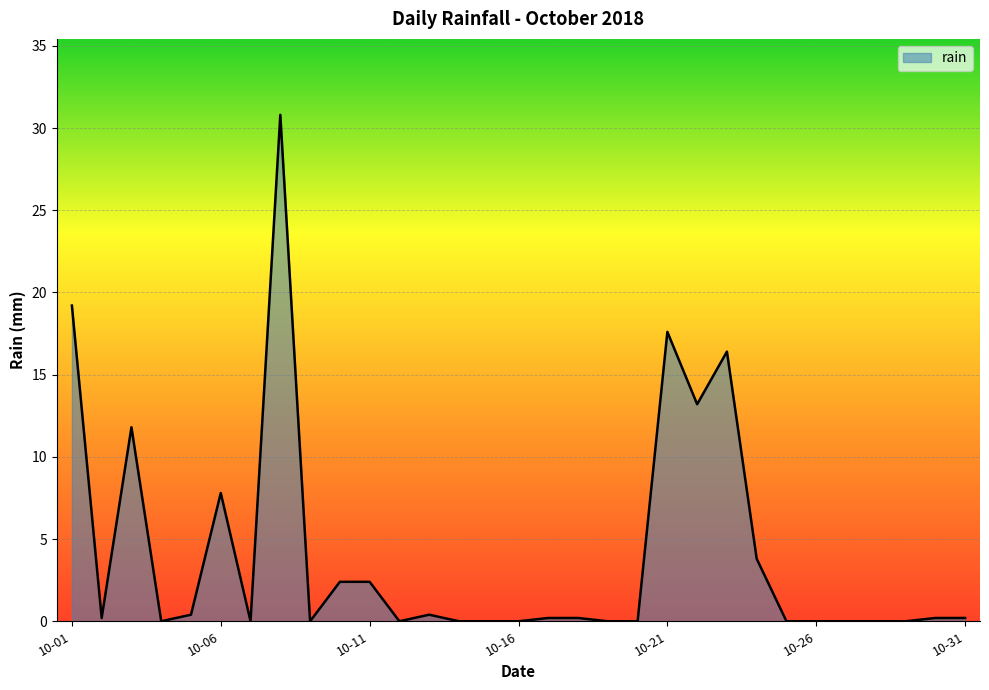

Does the chart have visible grid lines?

Yes